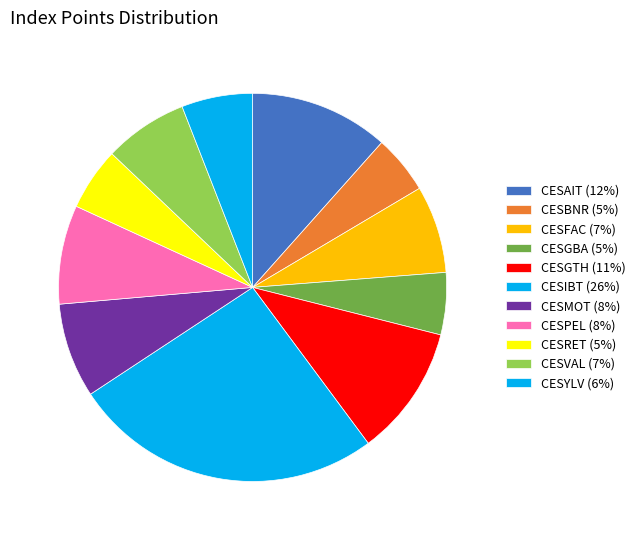

What percentage is the CESAIT slice, to the nearest percent?

12%